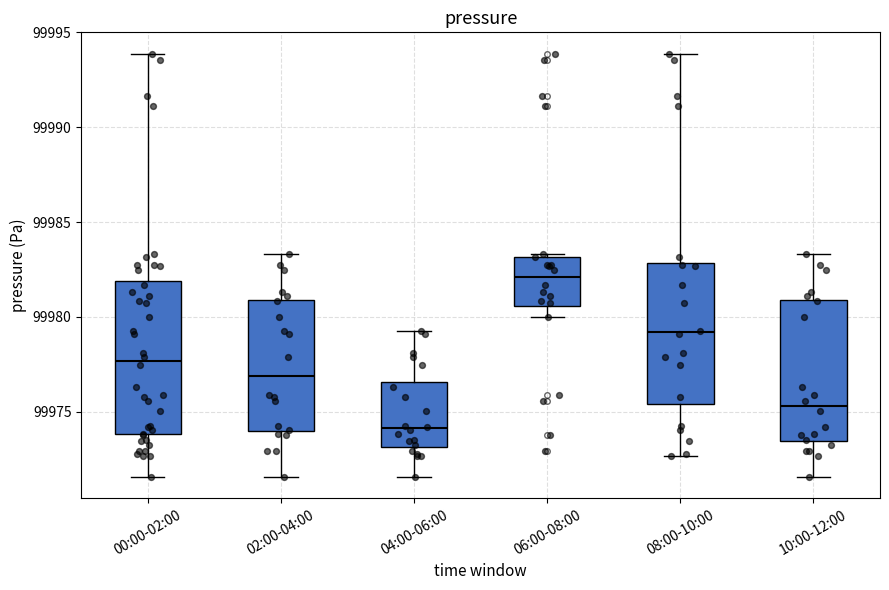

Where is the lower edge of the box for 04:00-06:00 on the y-axis? The values are not printed on the chart, so give them approximately, as read against the axis.

99973.0